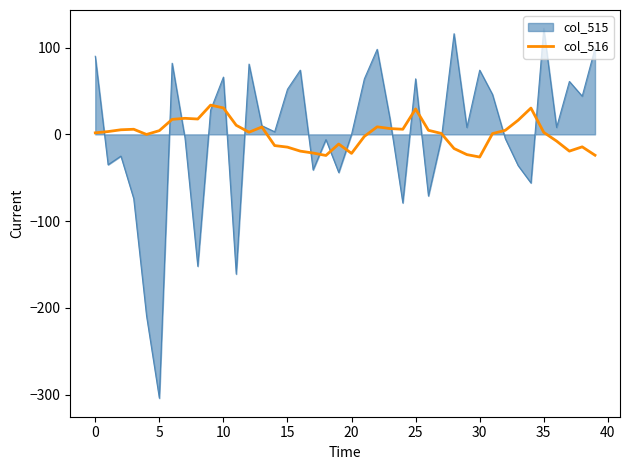

List the series in order of their peak value, highest first.

col_515, col_516